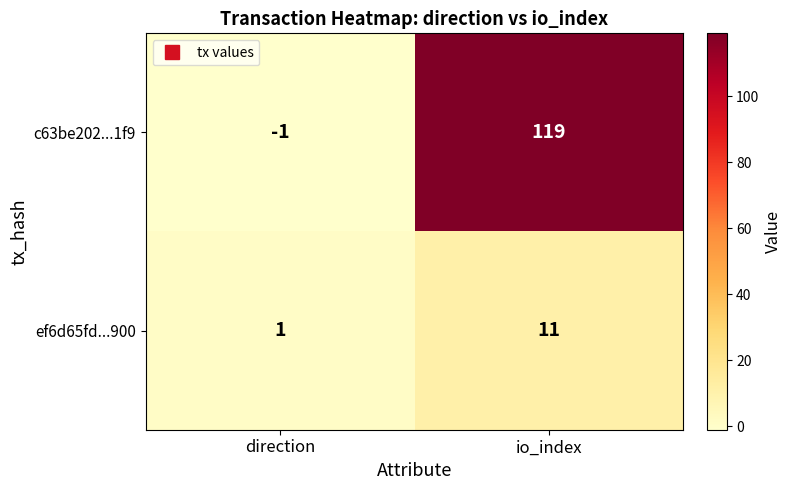

What is the difference between the maximum and minimum values in the ef6d65fd...900 series?

10